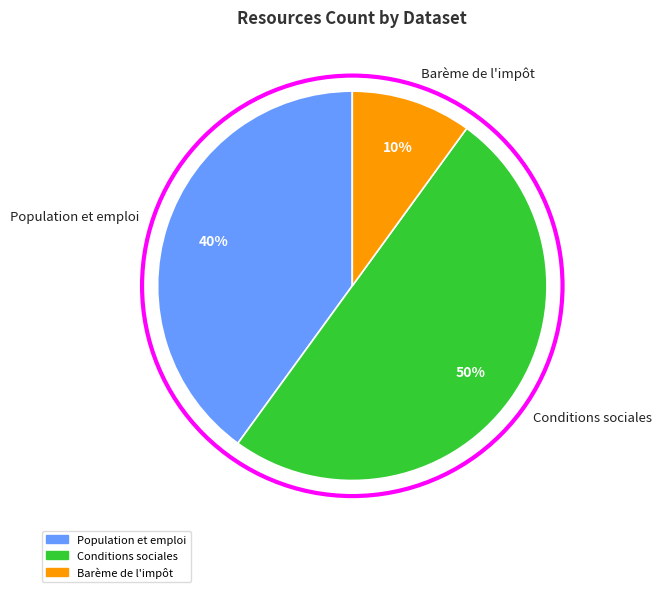

Does Barème de l'impôt account for over 50% of the chart?

No